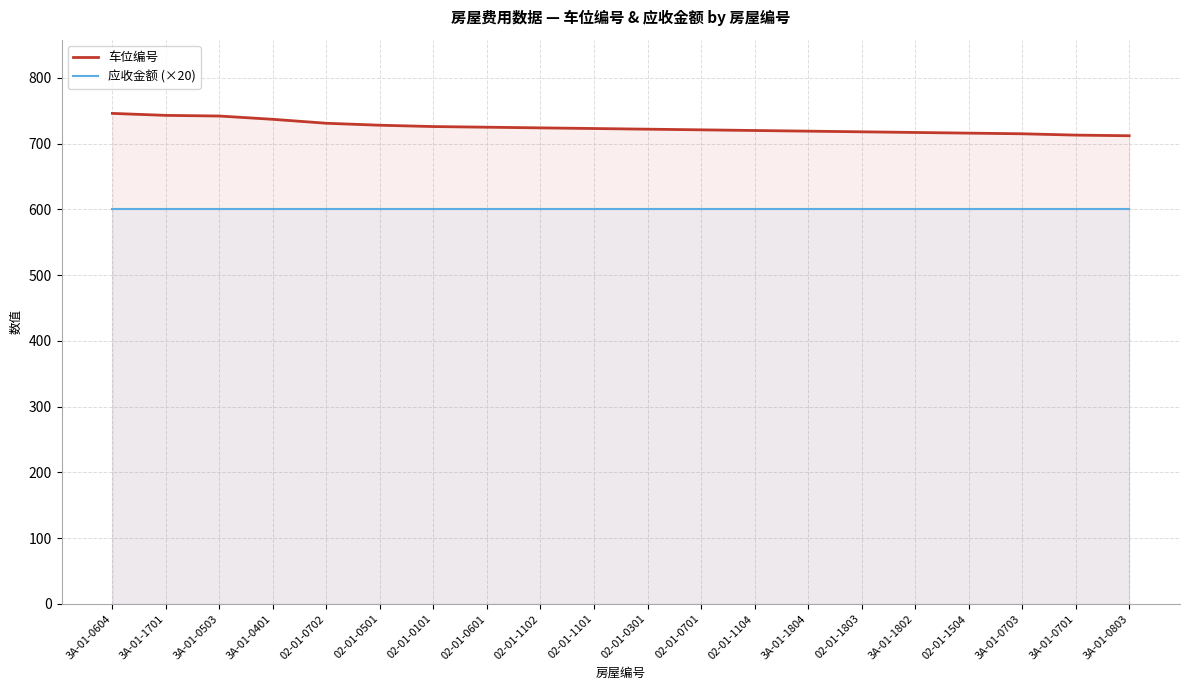

What is the maximum value for 车位编号?

746